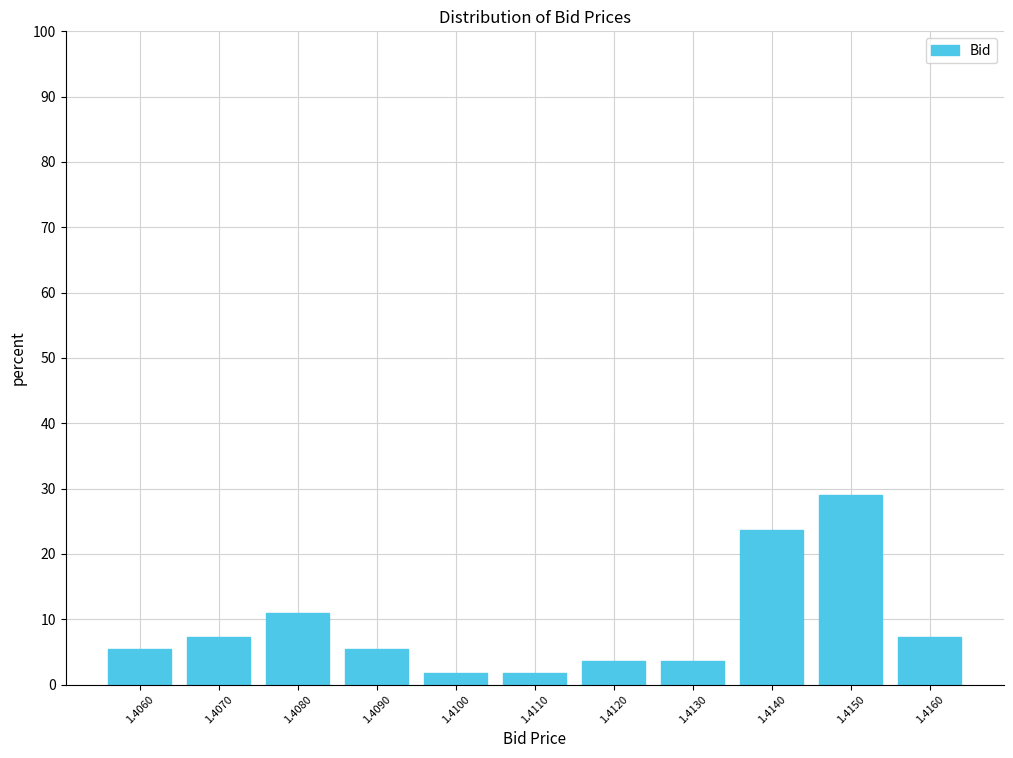

Reading right to left, what are all the values shown in this chart?

7.3	29.1	23.6	3.6	3.6	1.8	1.8	5.5	10.9	7.3	5.5